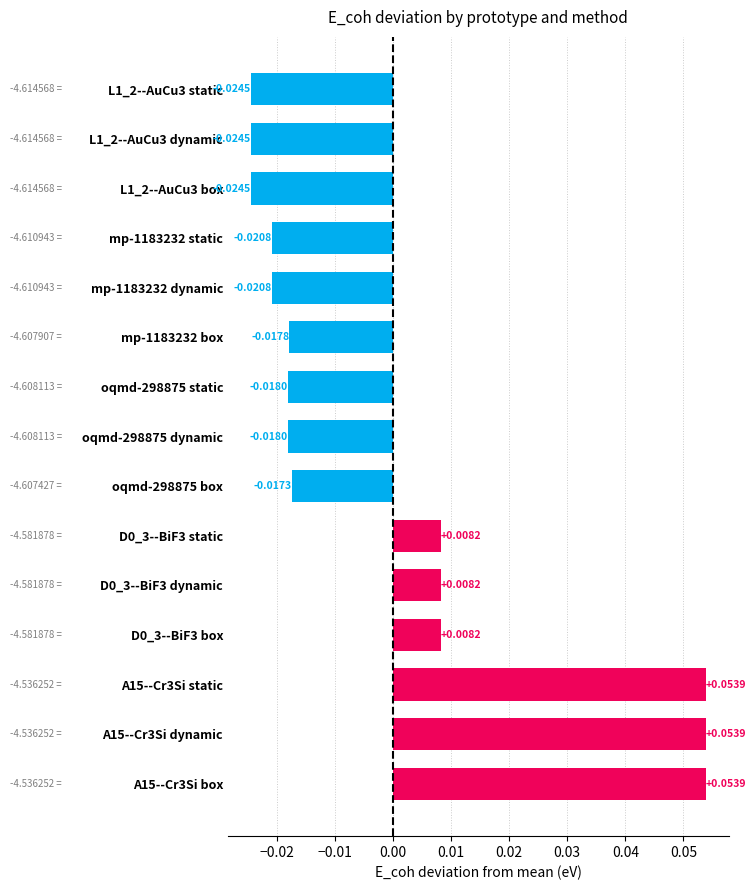

Between A15--Cr3Si static and D0_3--BiF3 static, which is larger?

A15--Cr3Si static